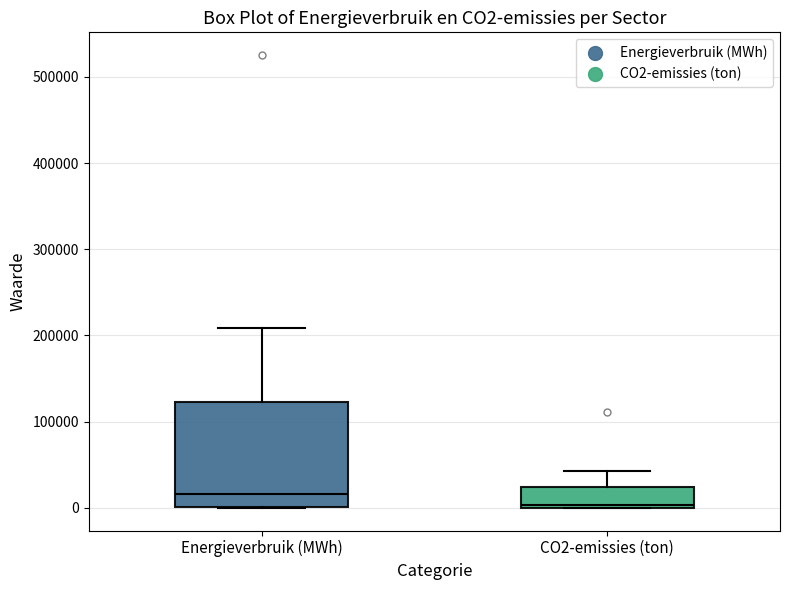

Reading left to right, read every box against the y-axis: the position of its median line, the range the box covers, and the ends of its whiskers. The values are not printed on the chart, so give them approximately, as read against the axis.

Energieverbruik (MWh): median 20000, box 0 to 120000, whiskers 0 to 210000
CO2-emissies (ton): median 0, box 0 to 20000, whiskers 0 to 40000